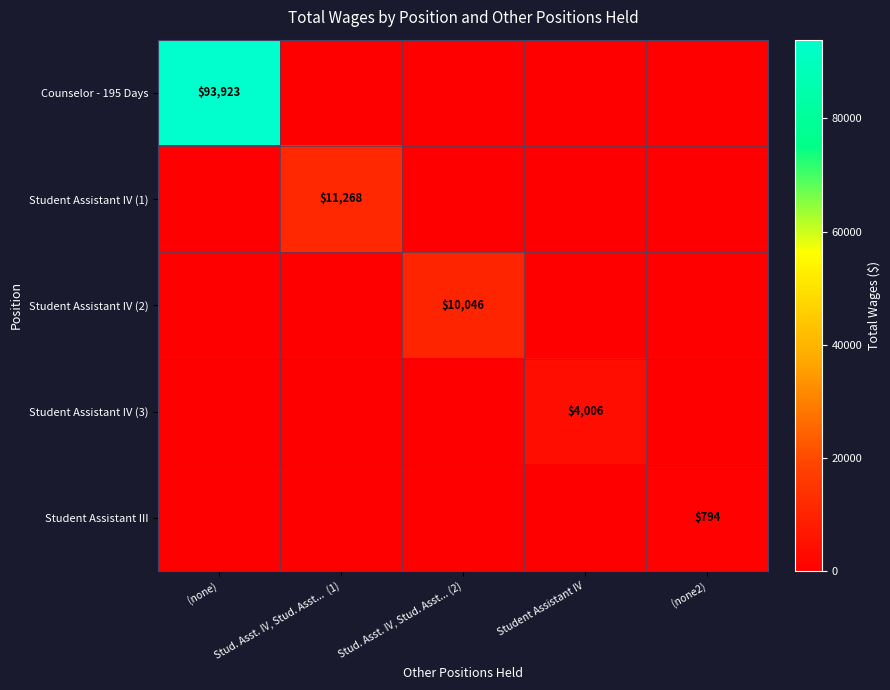

At how many categories does at least one series exceed 38184?

1